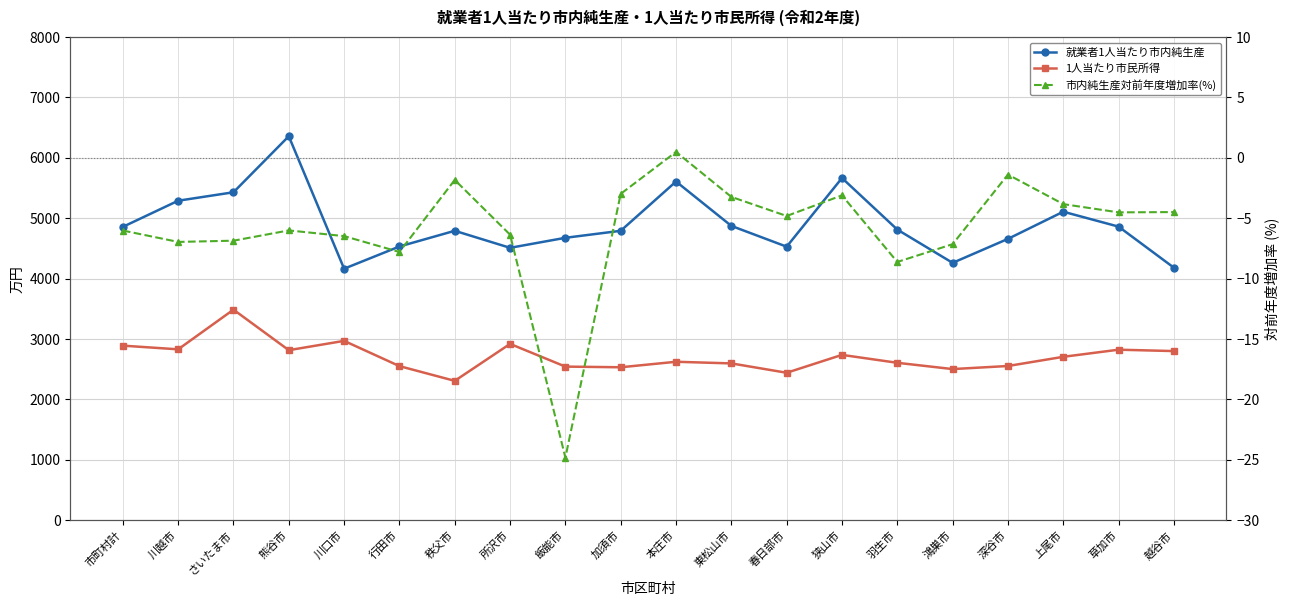

Which series has the widest spread of values?

就業者1人当たり市内純生産